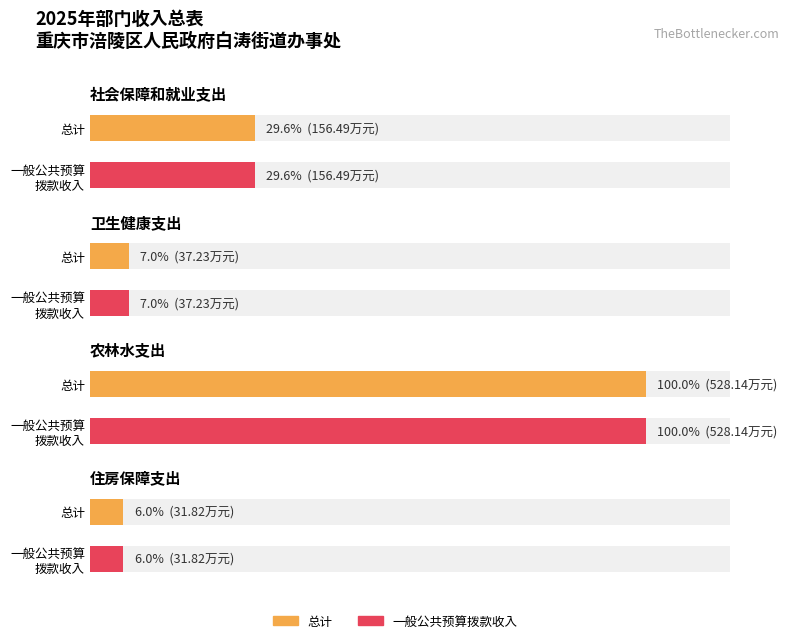

What is the label of the 2nd bar from the right?

农林水支出